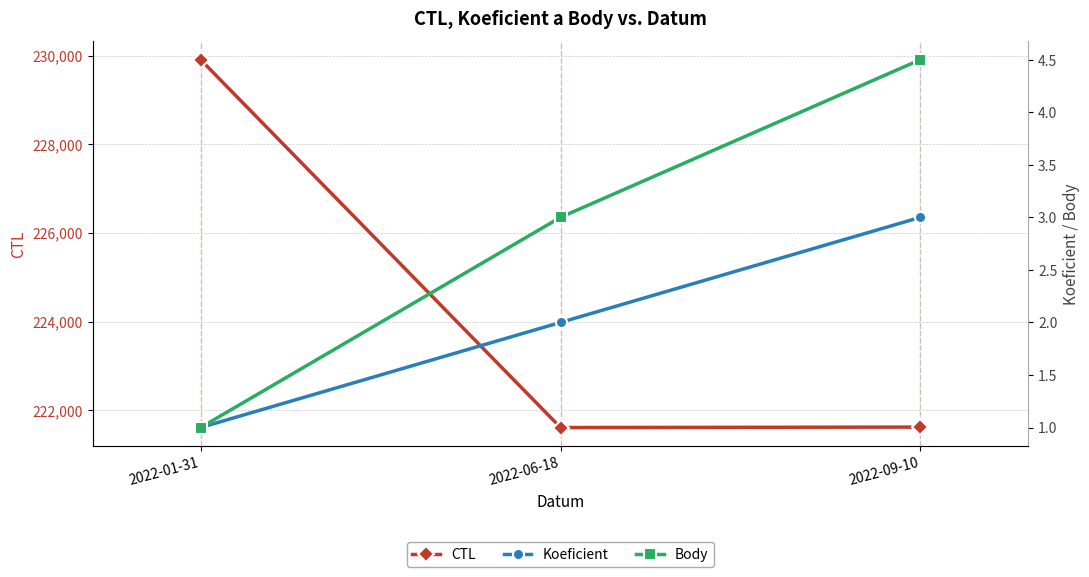

At which label does Body first exceed 3?

2022-09-10